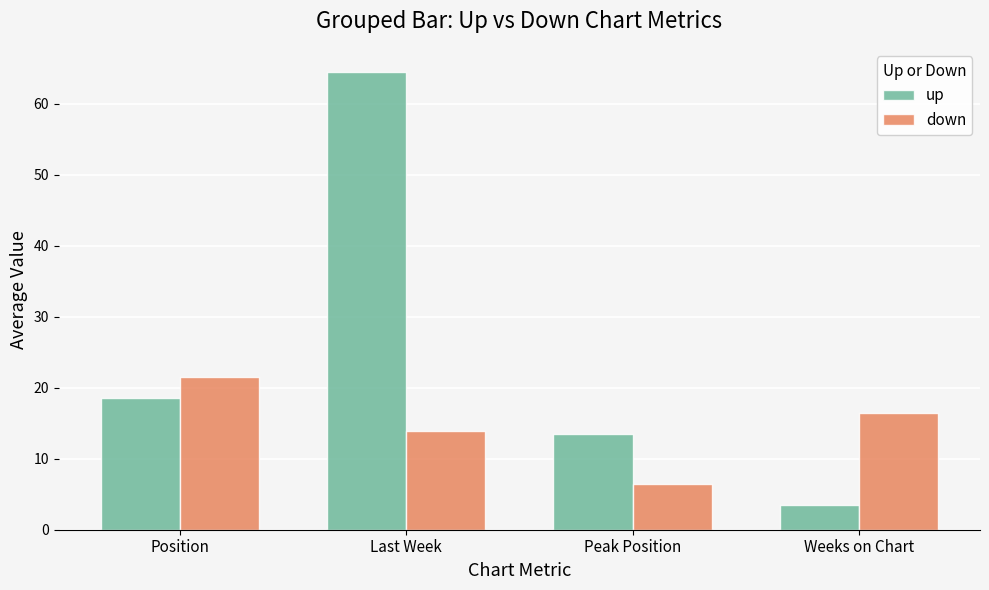

List the series in order of their overall mean, highest first.

up, down